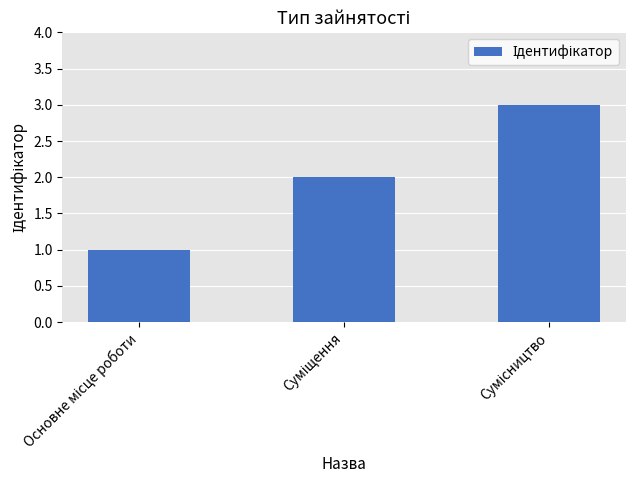

What is the greatest value displayed?

3